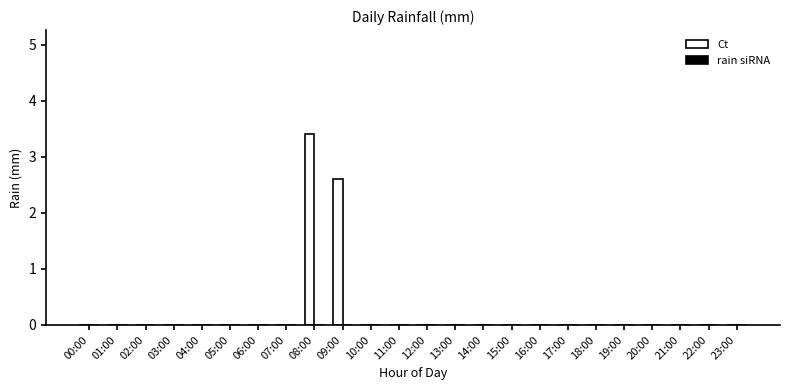

True or false: the data shows 0.0 at 18:00.

True